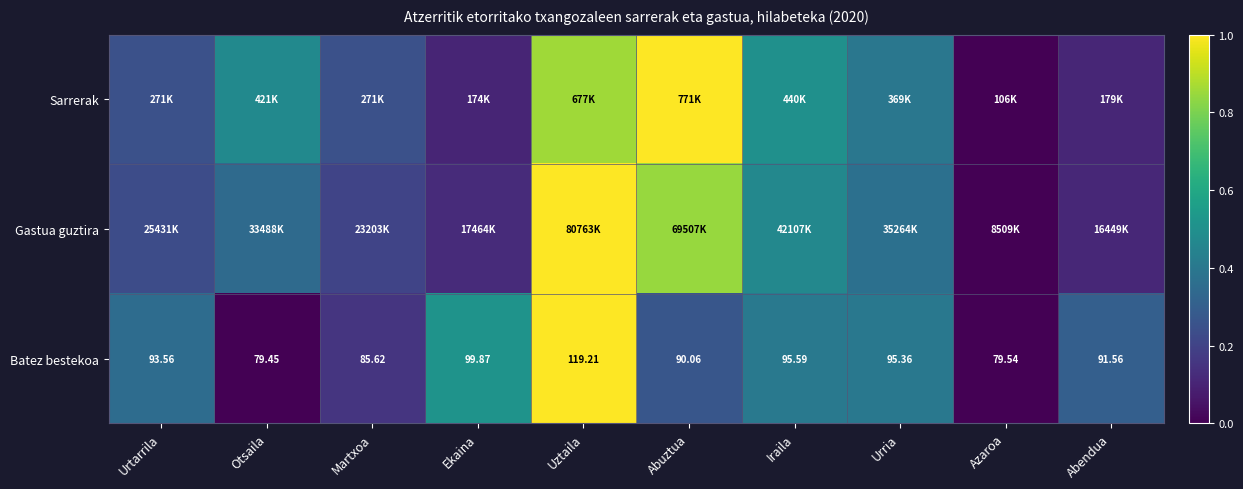

At which label does Batez bestekoa reach its minimum?

Otsaila